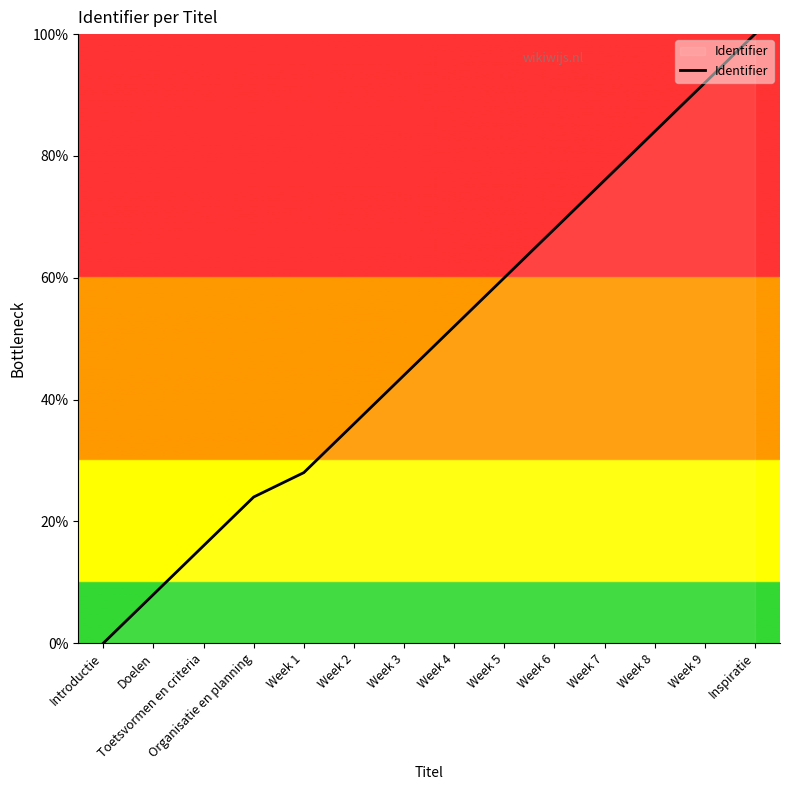

Rank the categories by value from highest to lowest.

Inspiratie, Week 9, Week 8, Week 7, Week 6, Week 5, Week 4, Week 3, Week 2, Week 1, Organisatie en planning, Toetsvormen en criteria, Doelen, Introductie